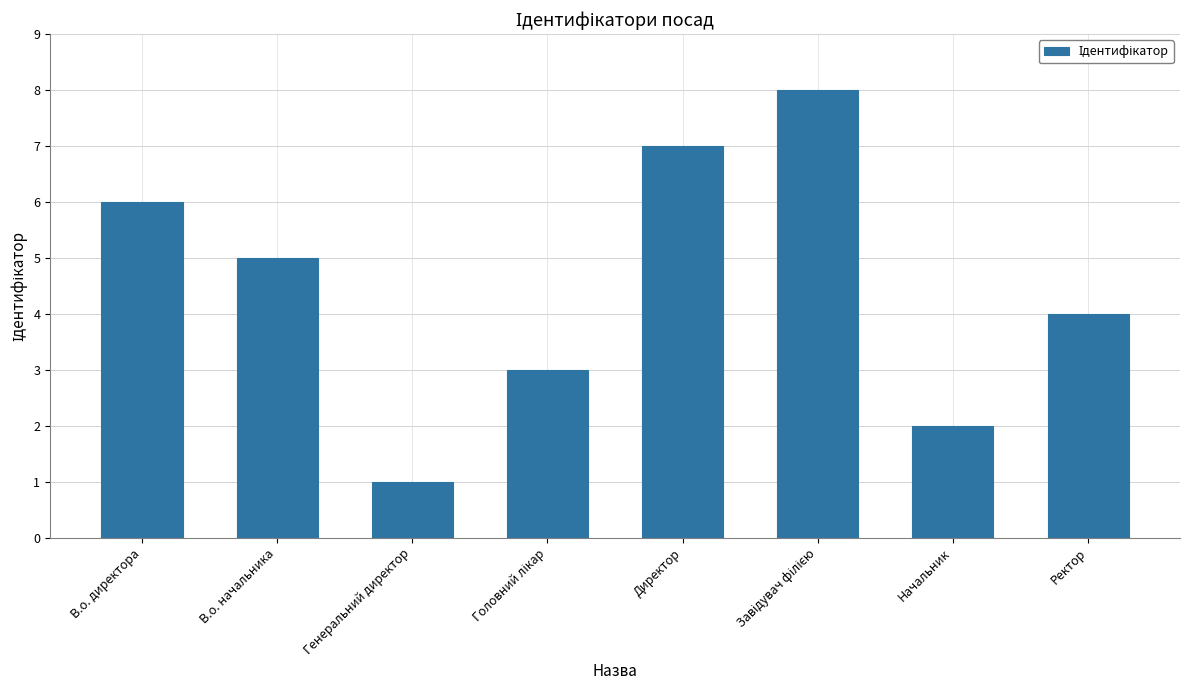

What is the minimum value shown in the chart?

1